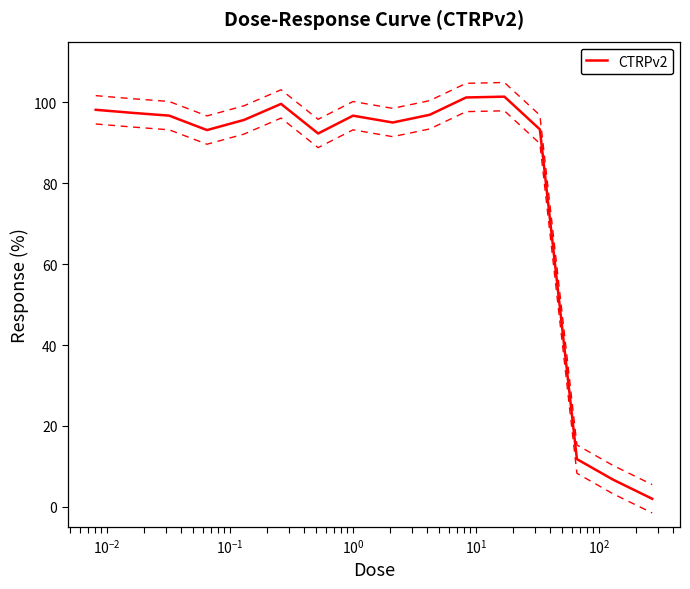

How many interior local peaks (higher than both neighbors) does the data have?

3